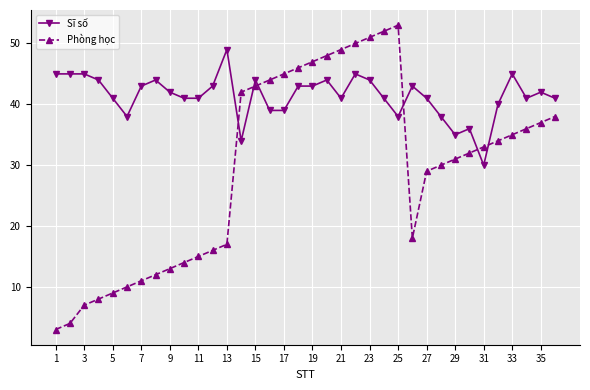

After their last crossing, which series has the higher values: Sĩ số or Phòng học?

Sĩ số